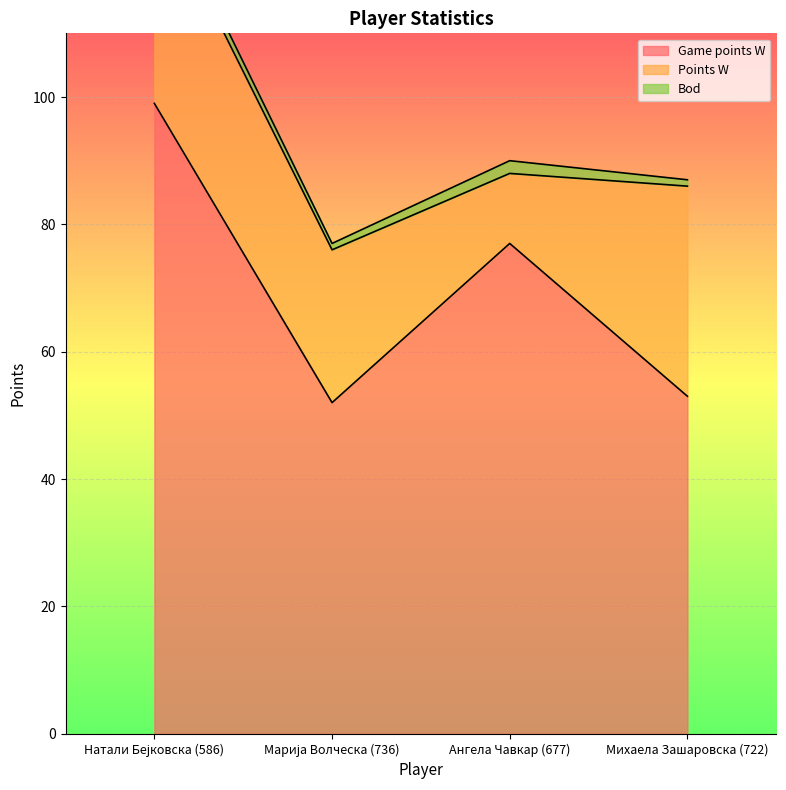

What is the difference between the Points W values at Михаела Зашаровска (722) and Марија Волческа (736)?

9